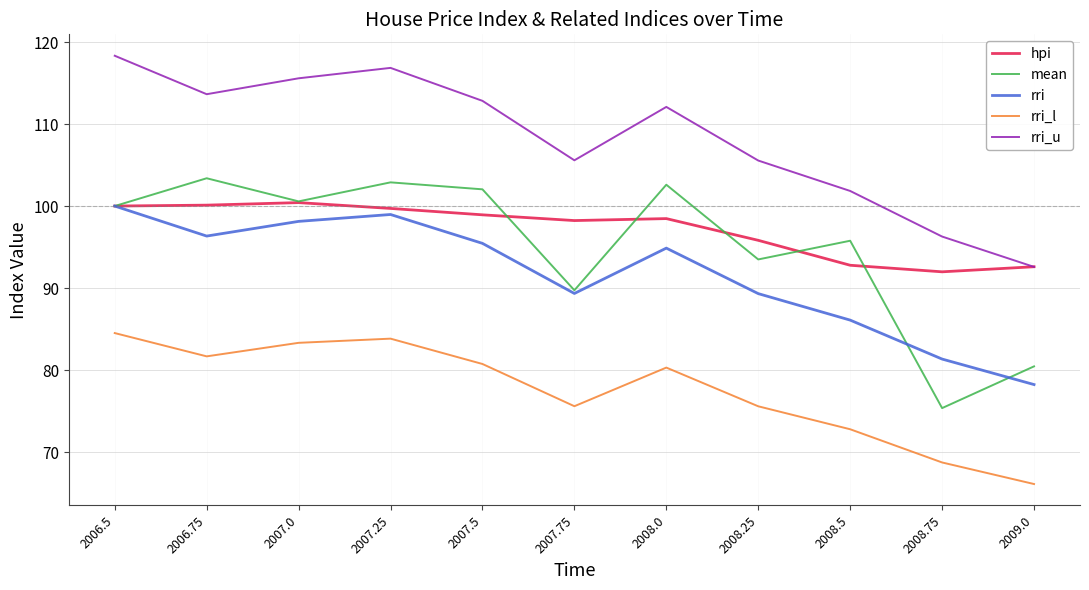

True or false: rri_l and rri_u intersect in this chart.

False